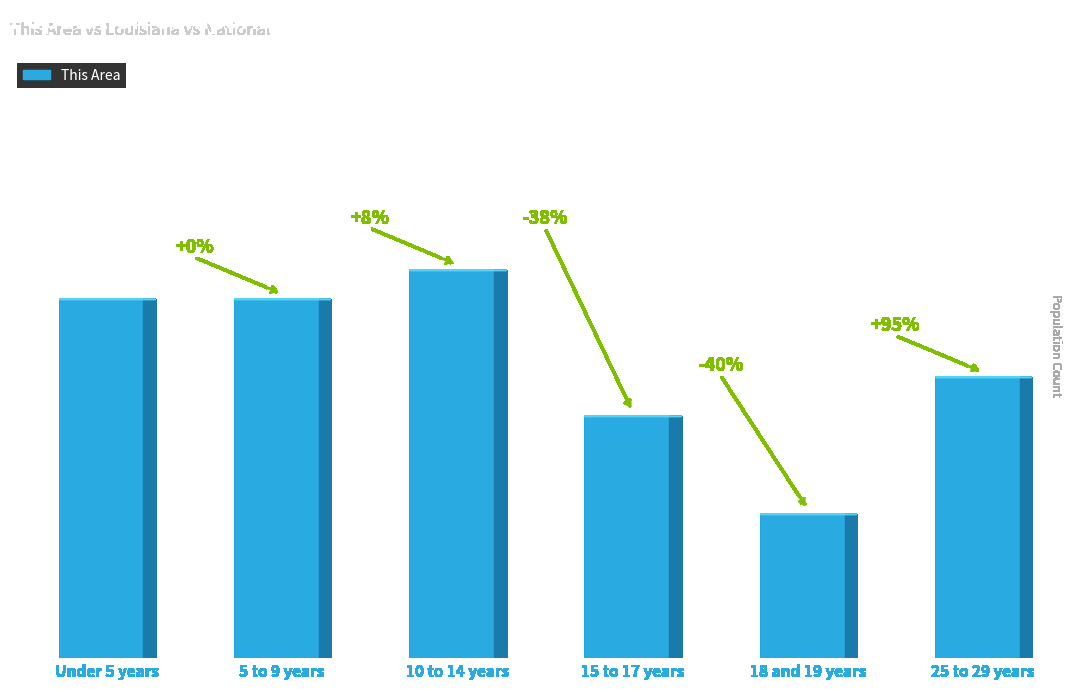

What value does the data have at 15 to 17 years, to the nearest 100?

1000